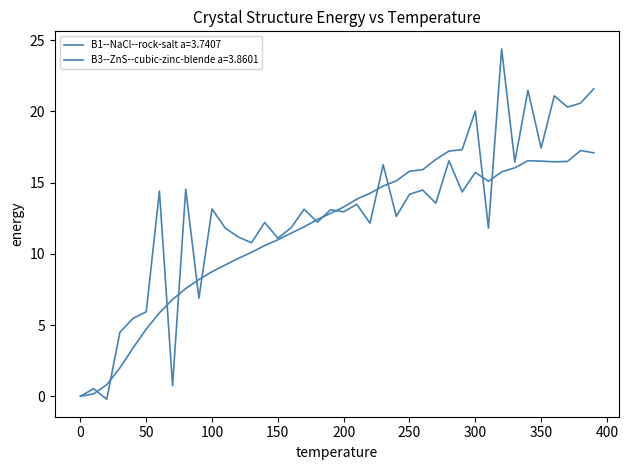

Which category has the highest value in the B3--ZnS--cubic-zinc-blende a=3.8601 series?

320.0